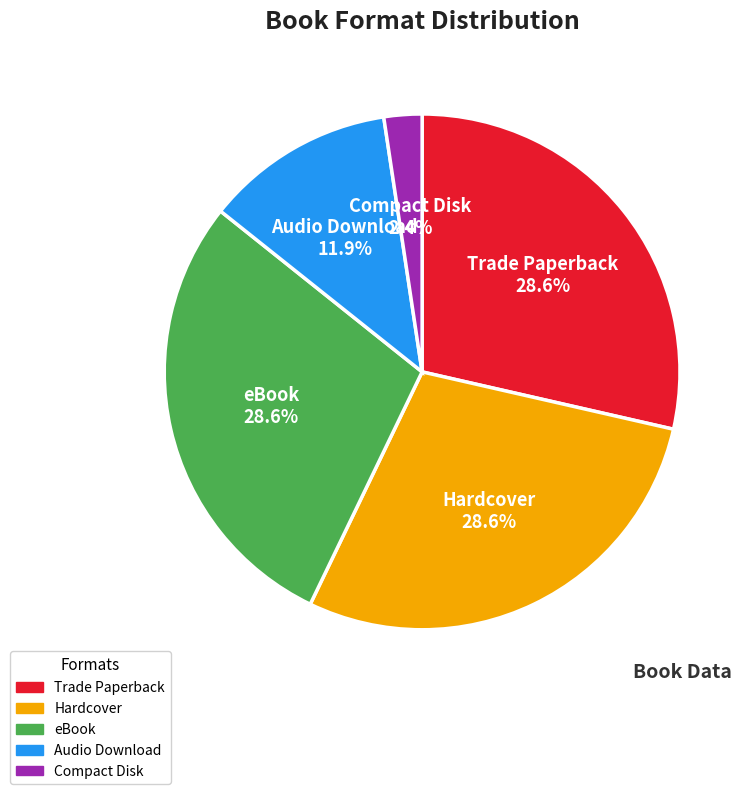

Which slice is the smallest?

Compact Disk